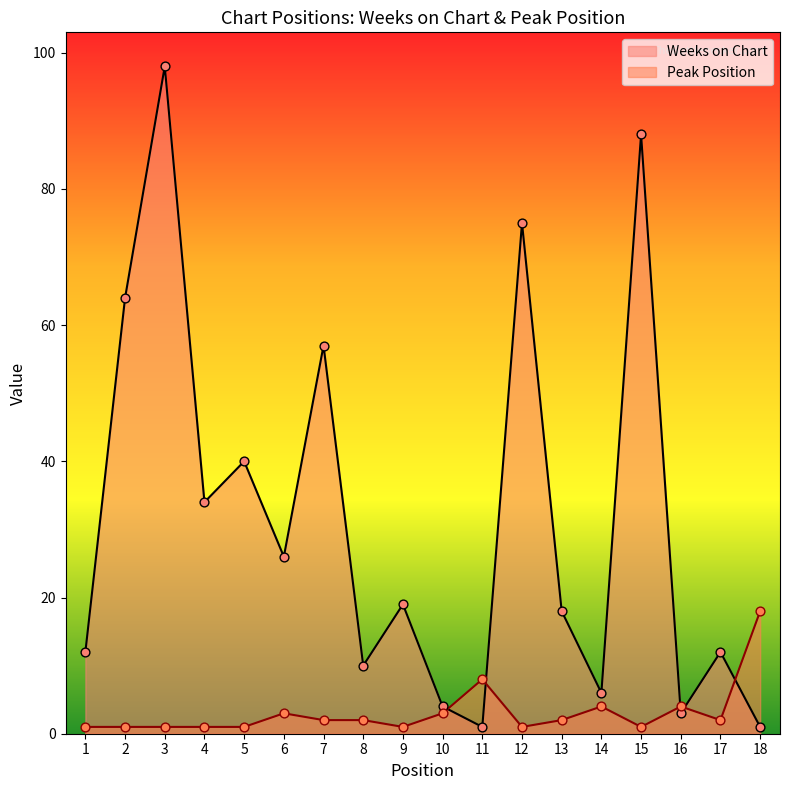

Which series reaches the maximum Y coordinate?

Weeks on Chart